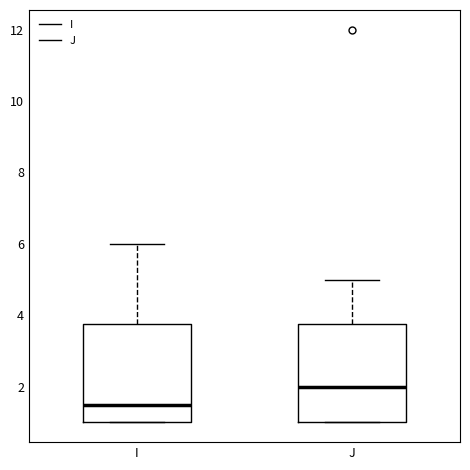

Reading left to right, transcribe this box plot: for each box, give where its median line is, the range the box spans, and where its two whiskers end, as read against the y-axis. The values are not printed on the chart, so give them approximately, as read against the axis.

I: median 1.6, box 1.0 to 3.8, whiskers 1.0 to 6.0
J: median 2.0, box 1.0 to 3.8, whiskers 1.0 to 5.0